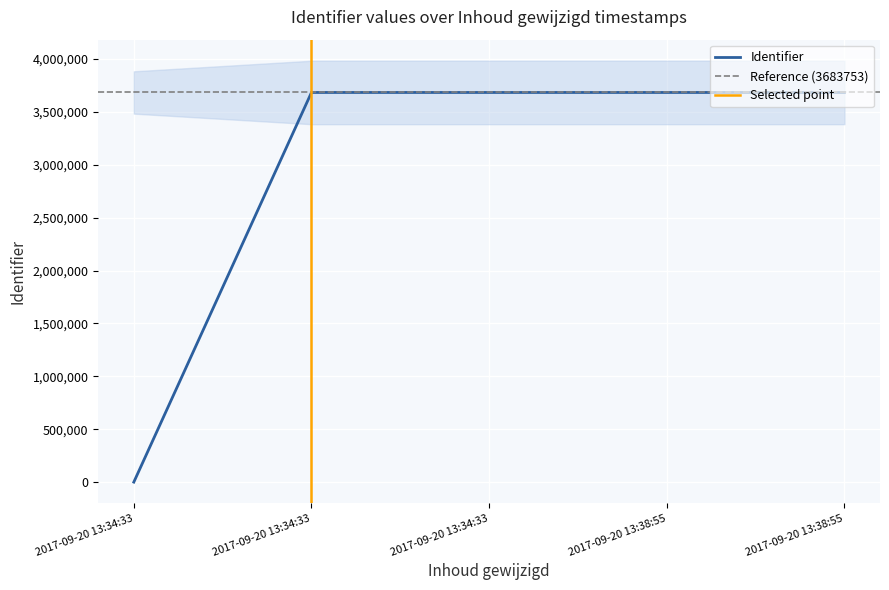

How many data points does each series have?

5